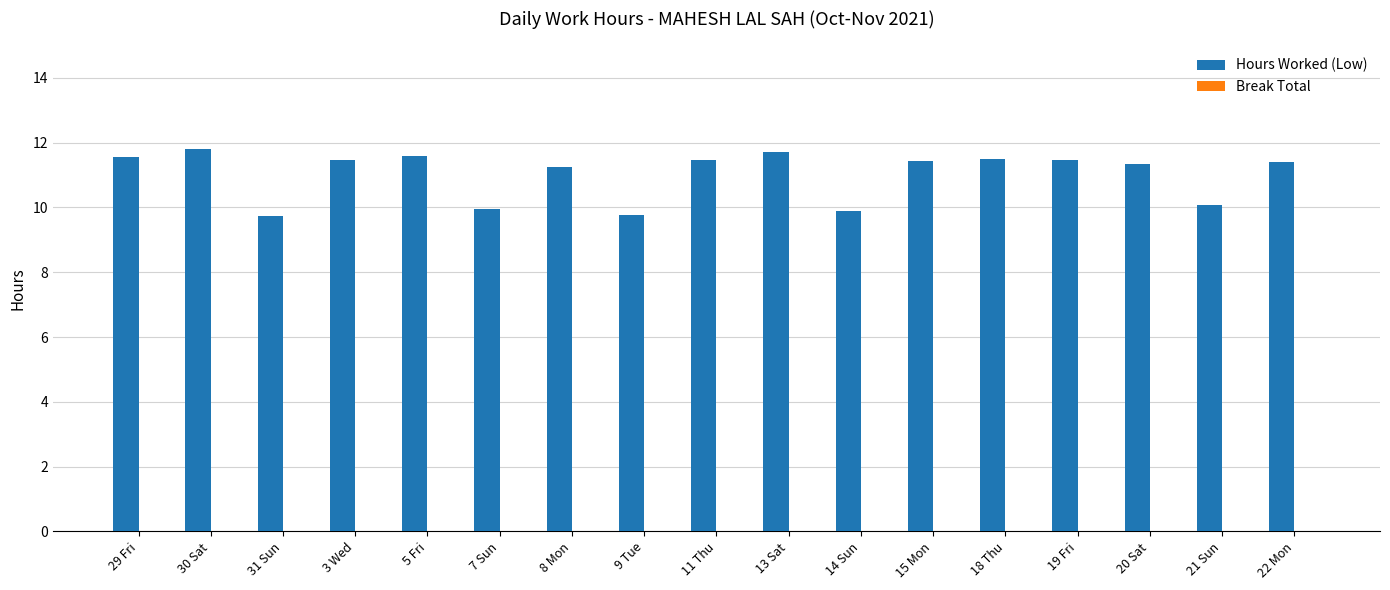

What is the maximum value shown in the chart?

11.8